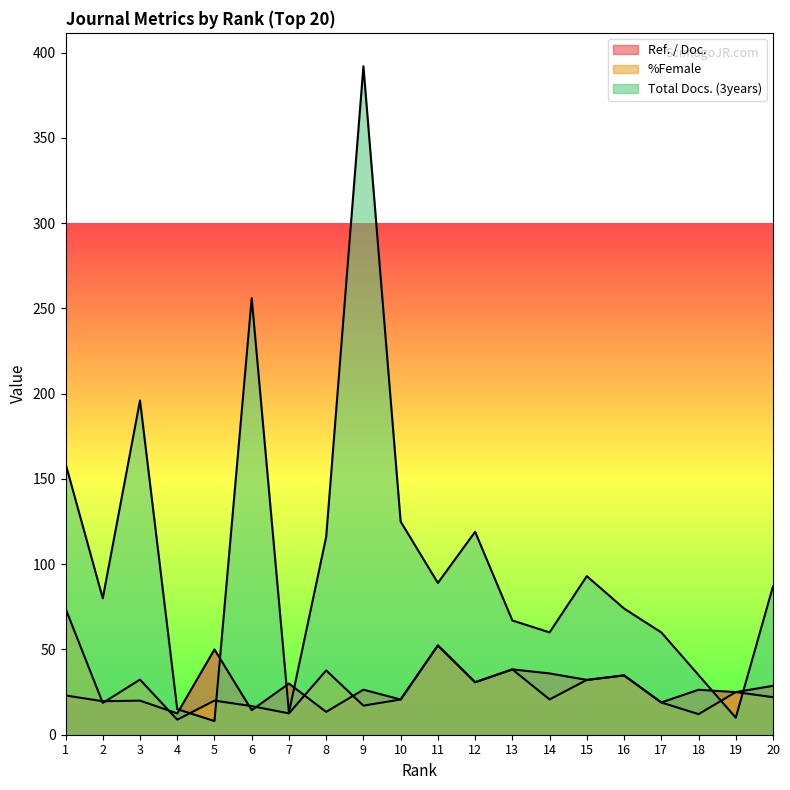

Reading left to right, extract all data points from this chart.

Ref. / Doc.: 1=23.0	2=19.6	3=20.0	4=12.5	5=50.0	6=14.4	7=30.0	8=13.4	9=26.4	10=20.6	11=52.4	12=30.8	13=38.3	14=36.0	15=32.1	16=34.8	17=18.9	18=26.4	19=25.0	20=28.7
%Female: 1=74.0	2=18.6	3=32.3	4=8.8	5=20.0	6=16.8	7=12.5	8=37.7	9=17.1	10=20.6	11=52.4	12=30.8	13=38.3	14=20.7	15=32.1	16=34.8	17=18.9	18=12.1	19=25.0	20=22.0
Total Docs. (3years): 1=159.0	2=80.0	3=196.0	4=15.0	5=8.0	6=256.0	7=13.0	8=116.0	9=392.0	10=125.0	11=89.0	12=119.0	13=67.0	14=60.0	15=93.0	16=74.0	17=60.0	18=35.0	19=10.0	20=87.0